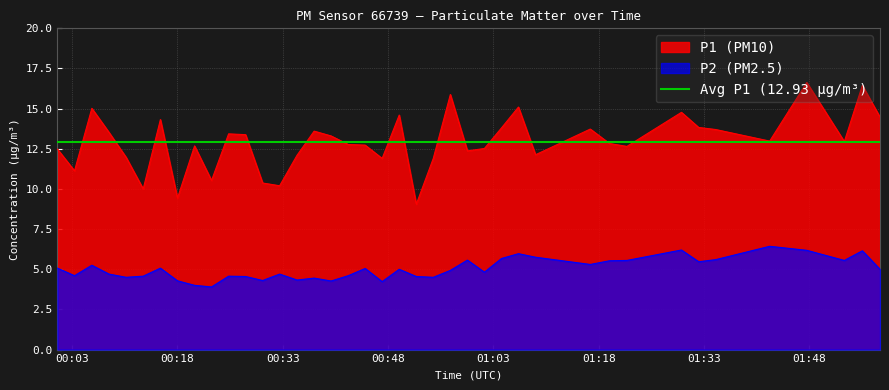

True or false: P1 (PM10) and P2 (PM2.5) cross at least once.

False